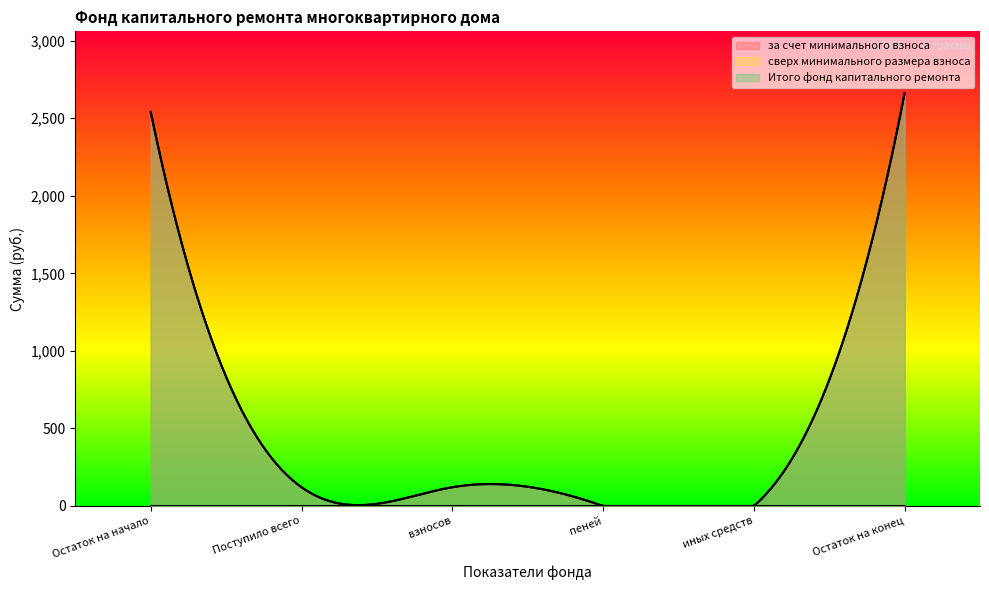

At which category does the chart reach its peak across all series?

Остаток на конец